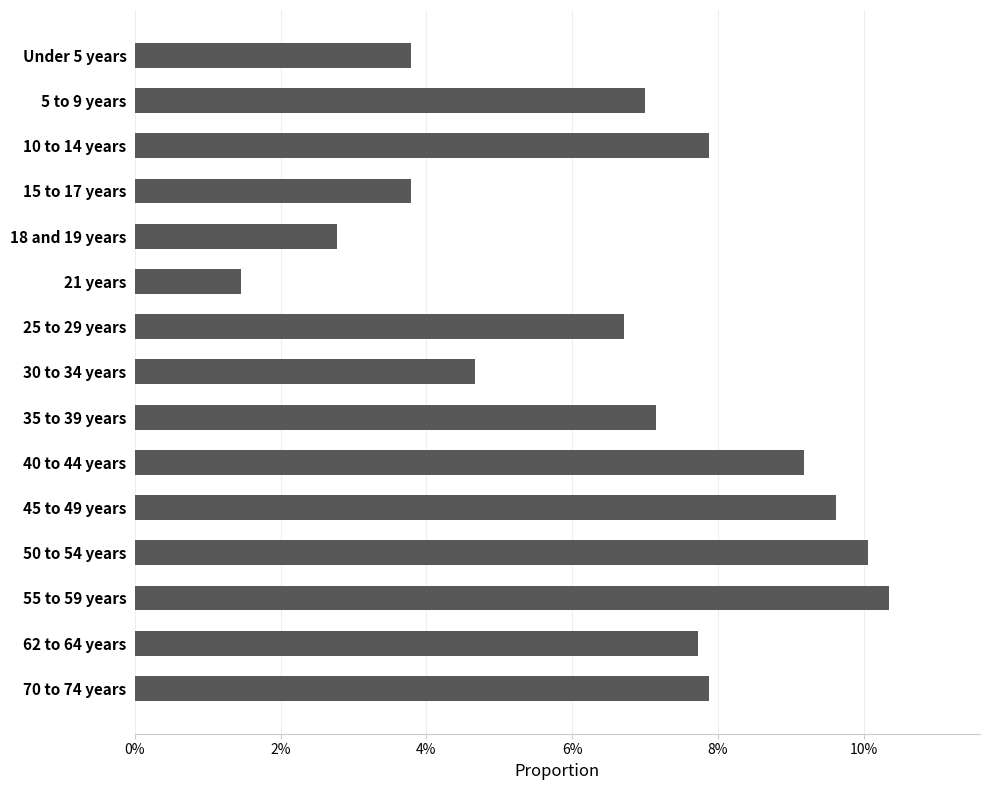

At which label is the value closest to 0?

21 years